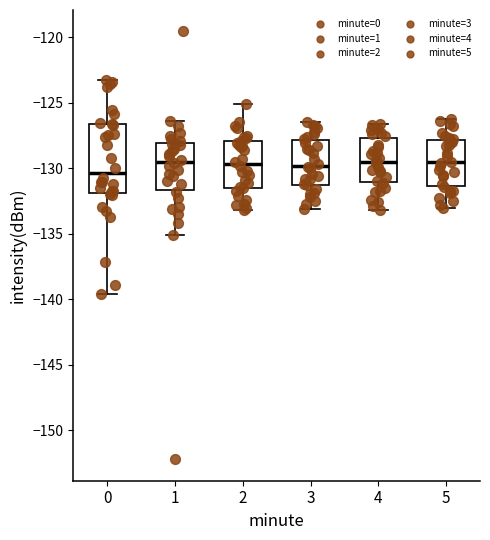

Which box has the lowest median line?

0